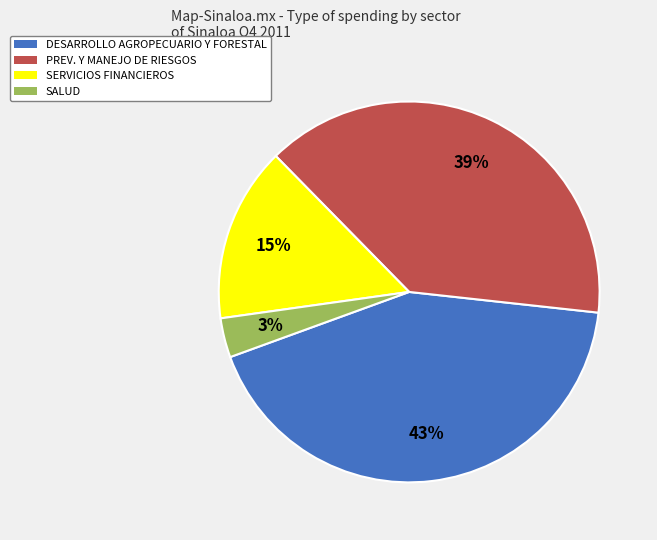

Is there any slice that represents more than half of the pie?

No